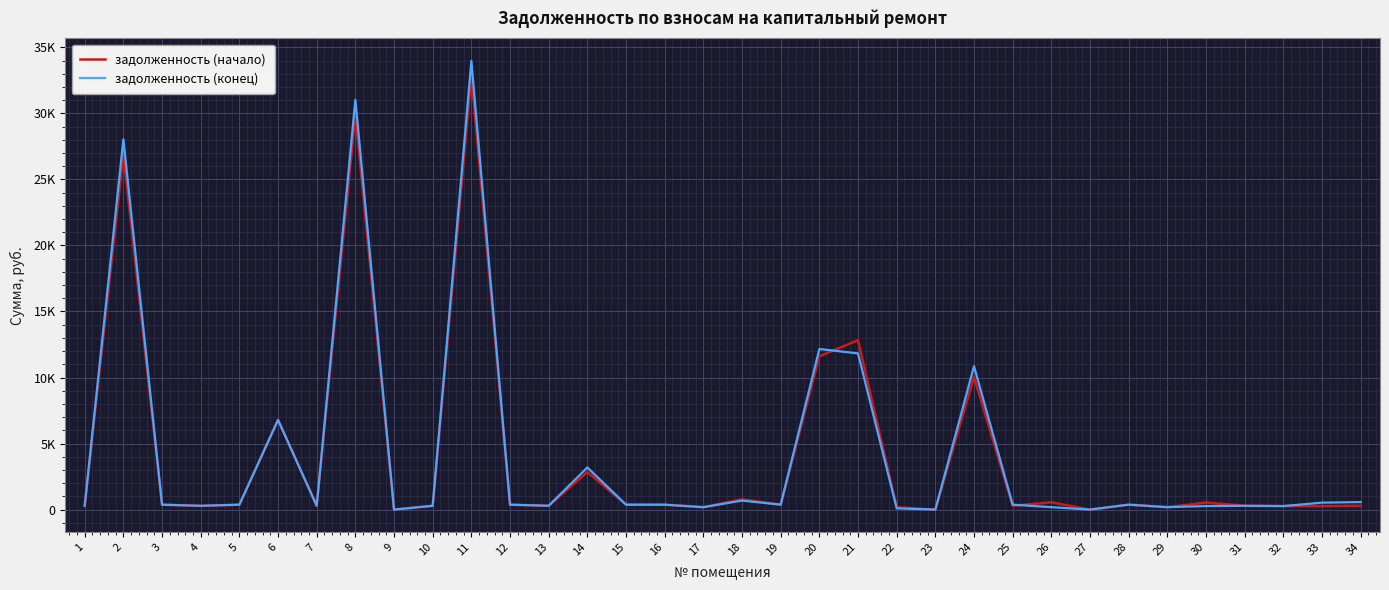

What is the difference between the задолженность (начало) values at 13 and 34?

3.6